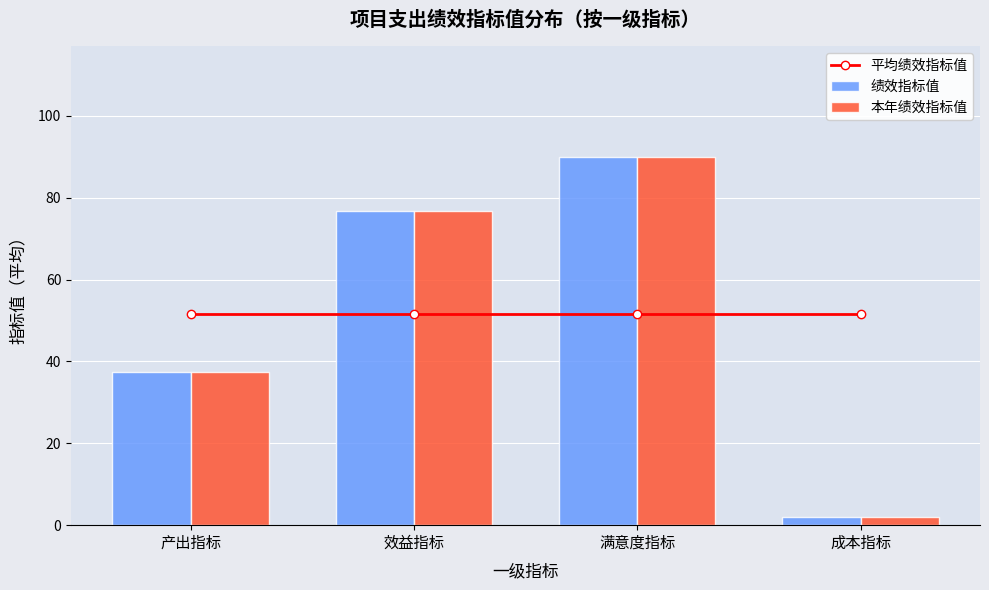

Reading left to right, extract all data points from this chart.

平均绩效指标值: 51.6	51.6	51.6	51.6
绩效指标值: 37.4	76.8	90.0	2.0
本年绩效指标值: 37.4	76.8	90.0	2.0